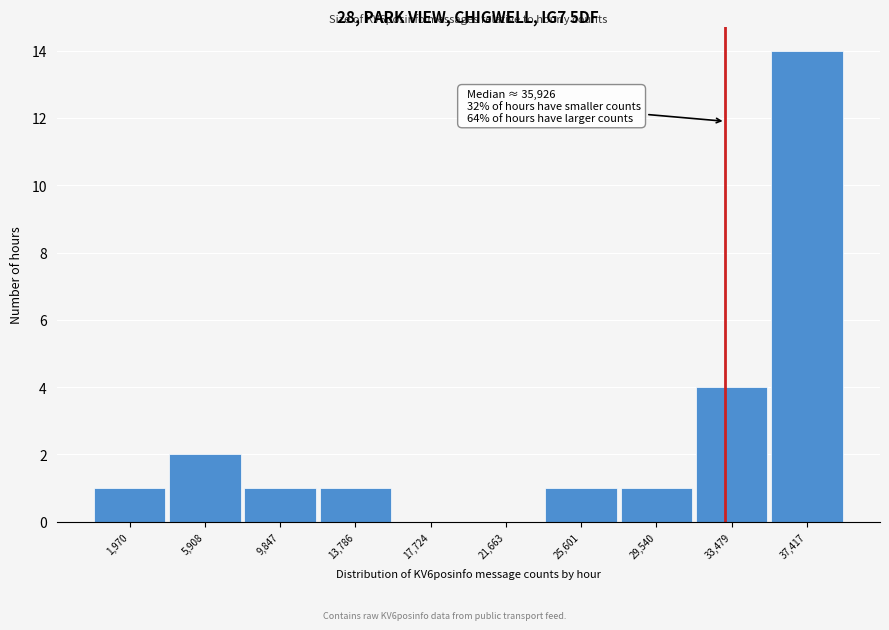

Which range on the x-axis has the tallest bar?

35500 to 39500